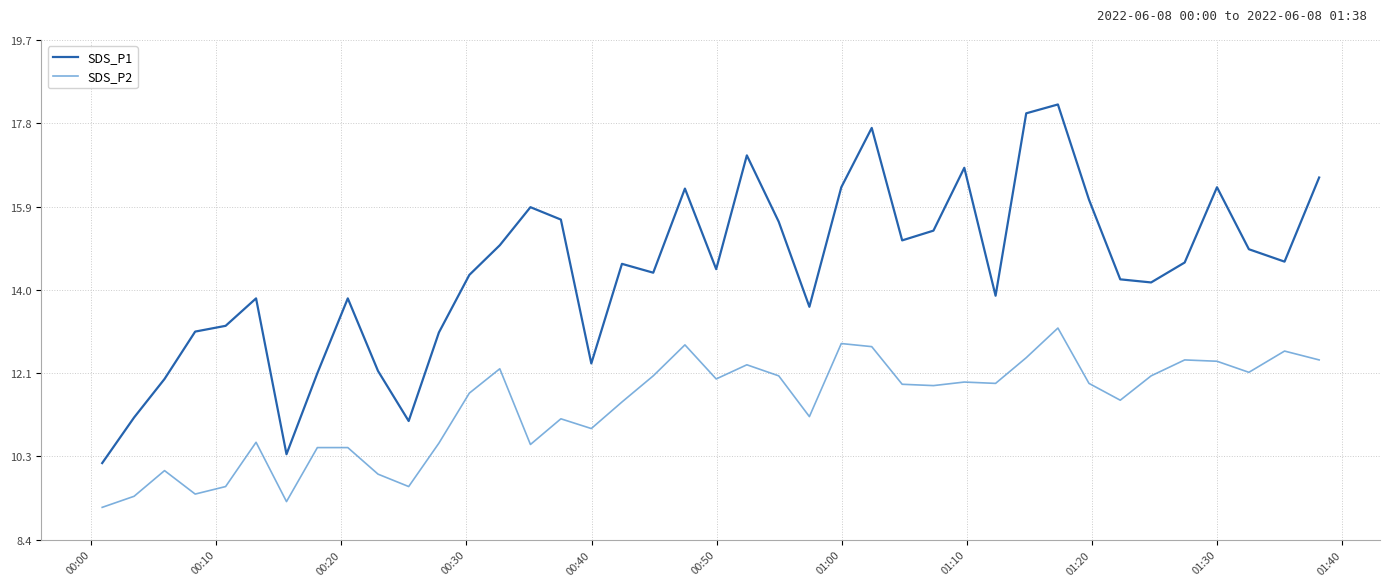

List the series in order of their overall mean, lowest first.

SDS_P2, SDS_P1